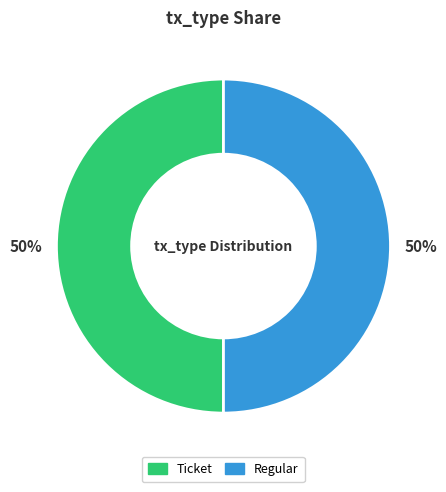

To the nearest percent, what is the average slice percentage?

50%